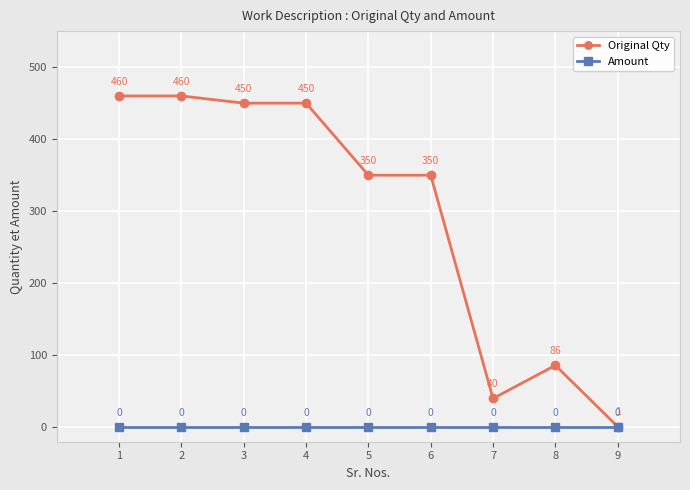

Rank the series by their maximum value, from lowest to highest.

Amount, Original Qty